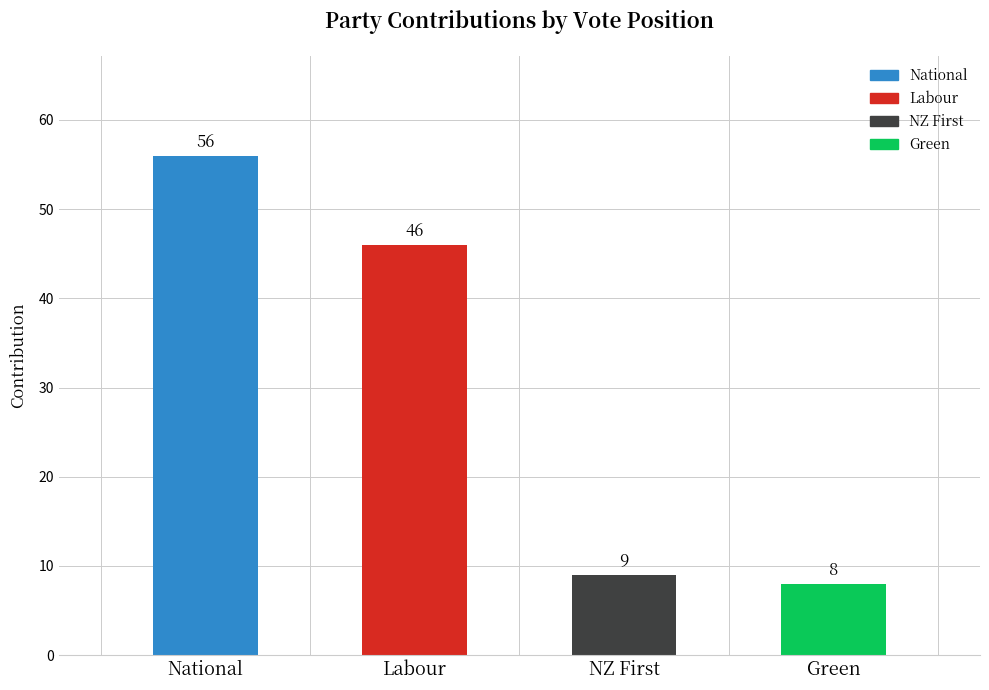

What is the sum of the values at Labour and Green?

54